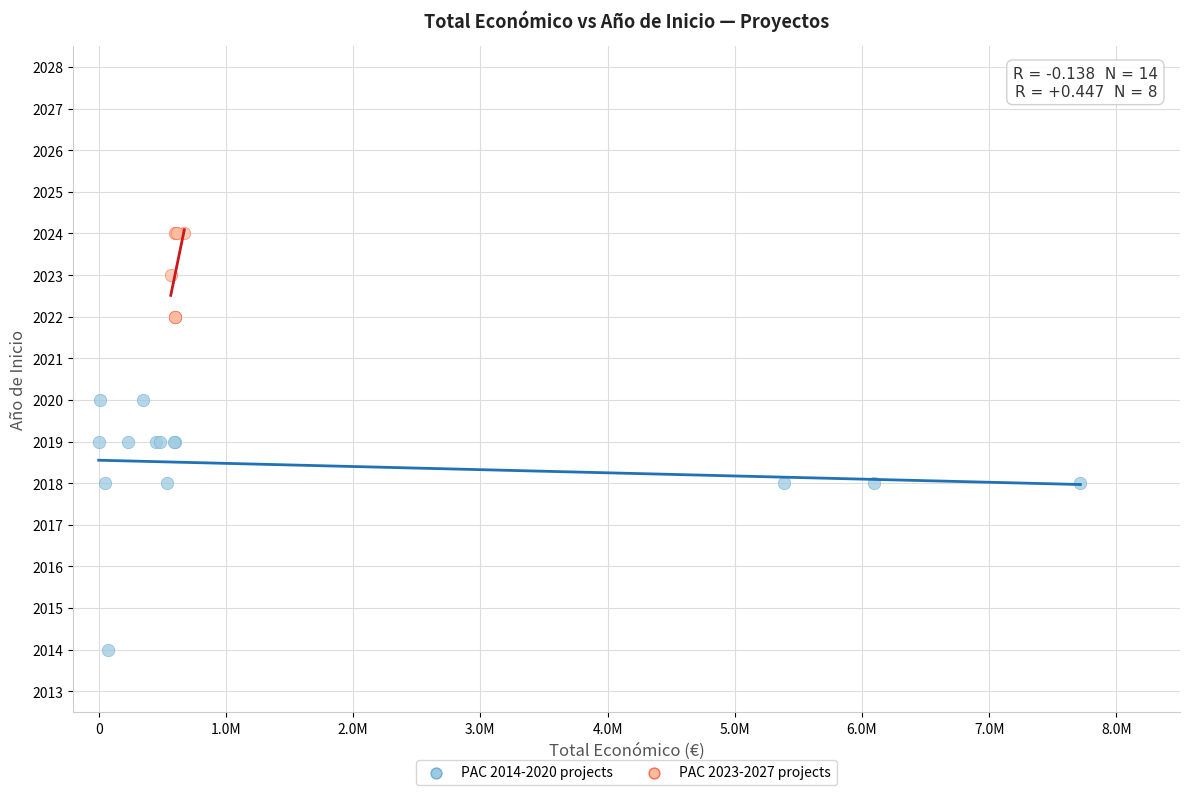

Which series reaches the maximum Y coordinate?

PAC 2023-2027 projects